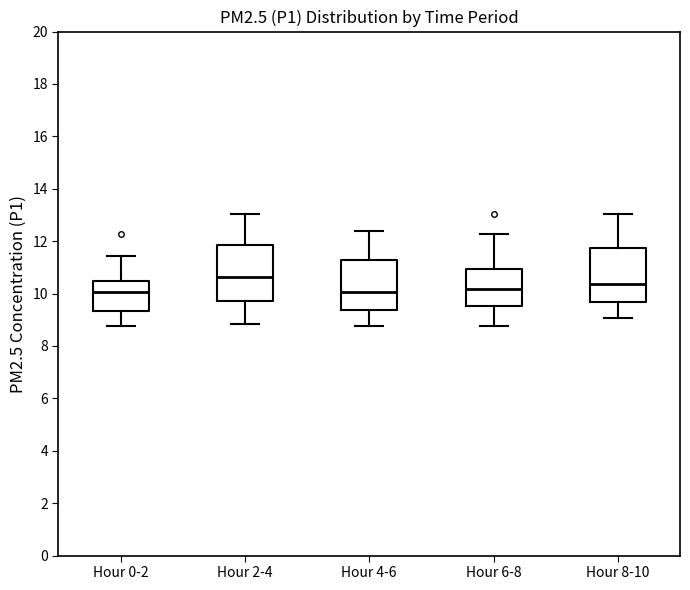

Reading left to right, read every box against the y-axis: the position of its median line, the range the box covers, and the ends of its whiskers. The values are not printed on the chart, so give them approximately, as read against the axis.

Hour 0-2: median 10.0, box 9.4 to 10.4, whiskers 8.8 to 11.4
Hour 2-4: median 10.6, box 9.8 to 11.8, whiskers 8.8 to 13.0
Hour 4-6: median 10.0, box 9.4 to 11.2, whiskers 8.8 to 12.4
Hour 6-8: median 10.2, box 9.6 to 11.0, whiskers 8.8 to 12.2
Hour 8-10: median 10.4, box 9.6 to 11.8, whiskers 9.0 to 13.0